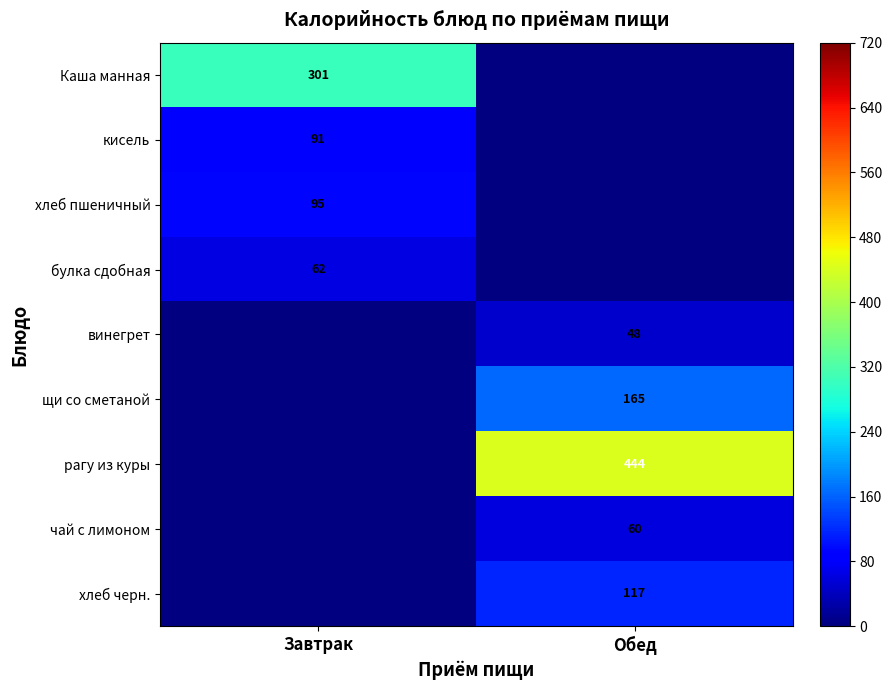

The булка сдобная series shows 42 at Завтрак. True or false?

False